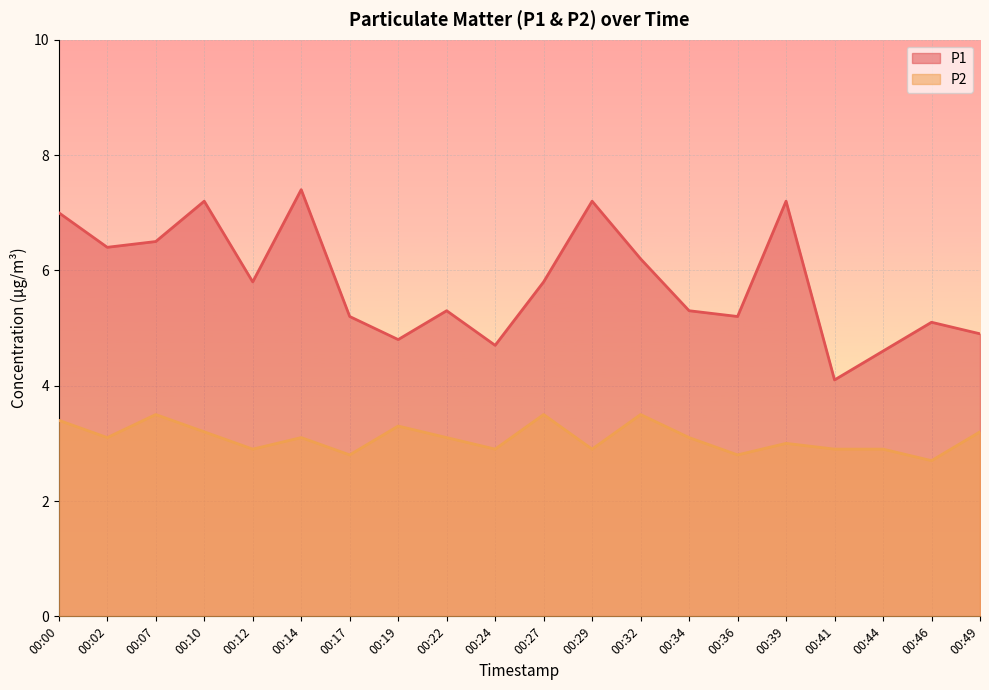

True or false: P1 and P2 intersect in this chart.

False